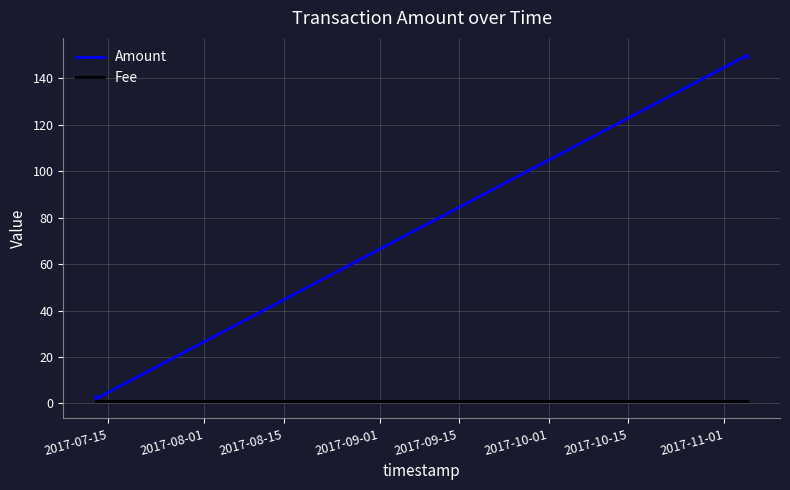

List the series in order of their overall mean, lowest first.

Fee, Amount